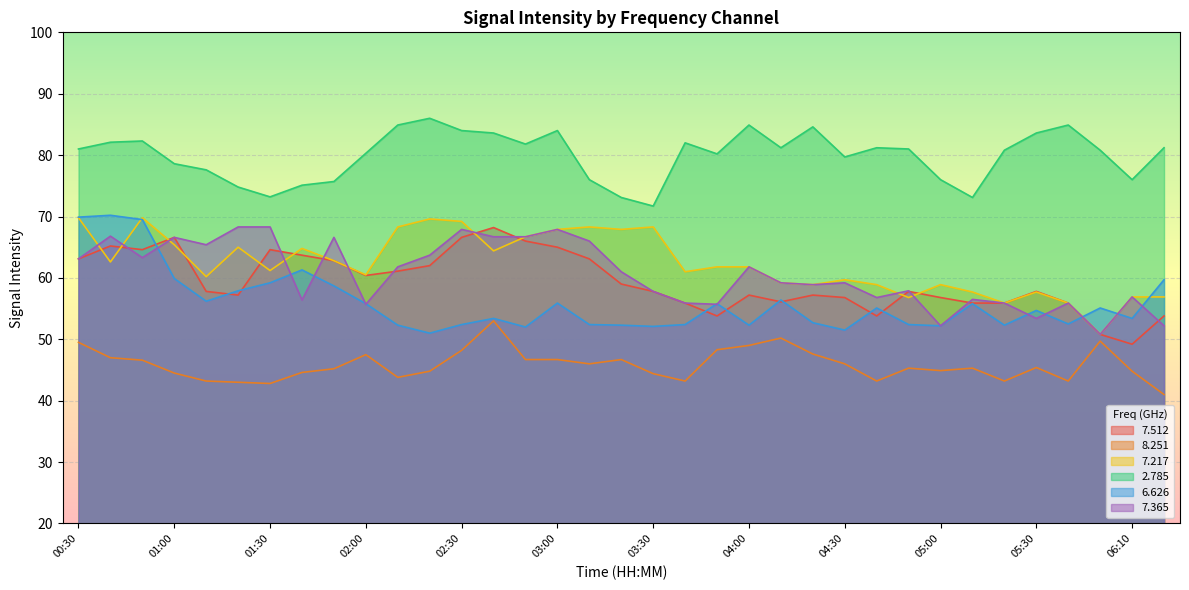

How many lines are shown in the chart?

6